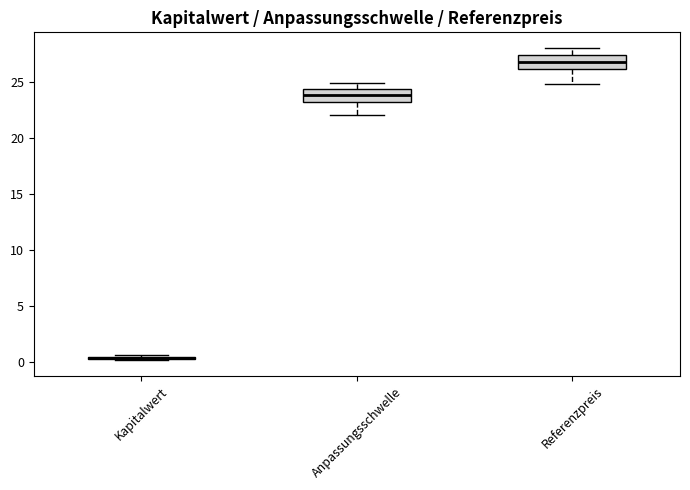

Where does the upper whisker of the box for Anpassungsschwelle end on the y-axis? The values are not printed on the chart, so give them approximately, as read against the axis.

25.0